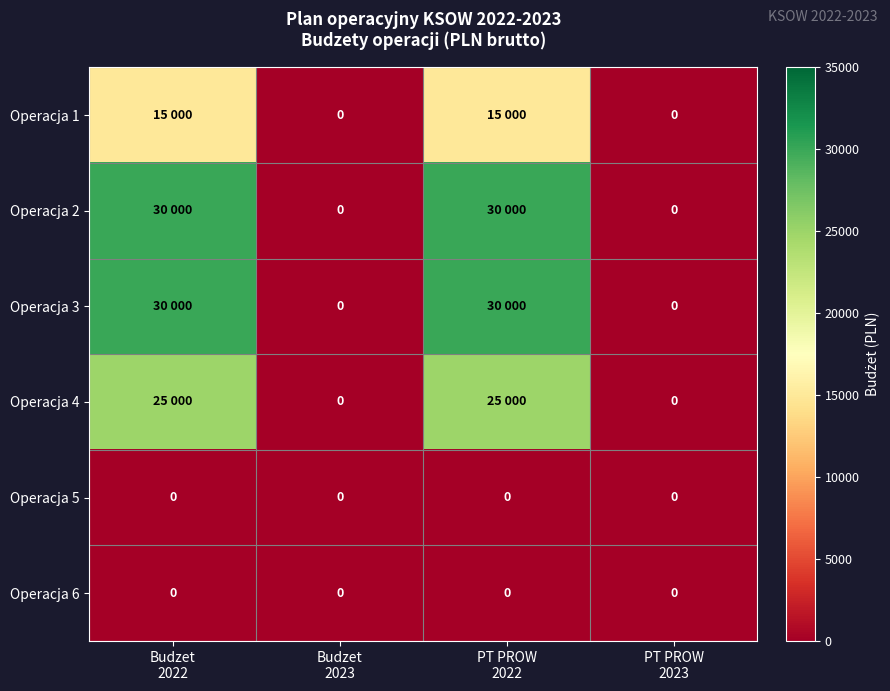

At which label is Operacja 6 closest to 0?

Budzet 2022